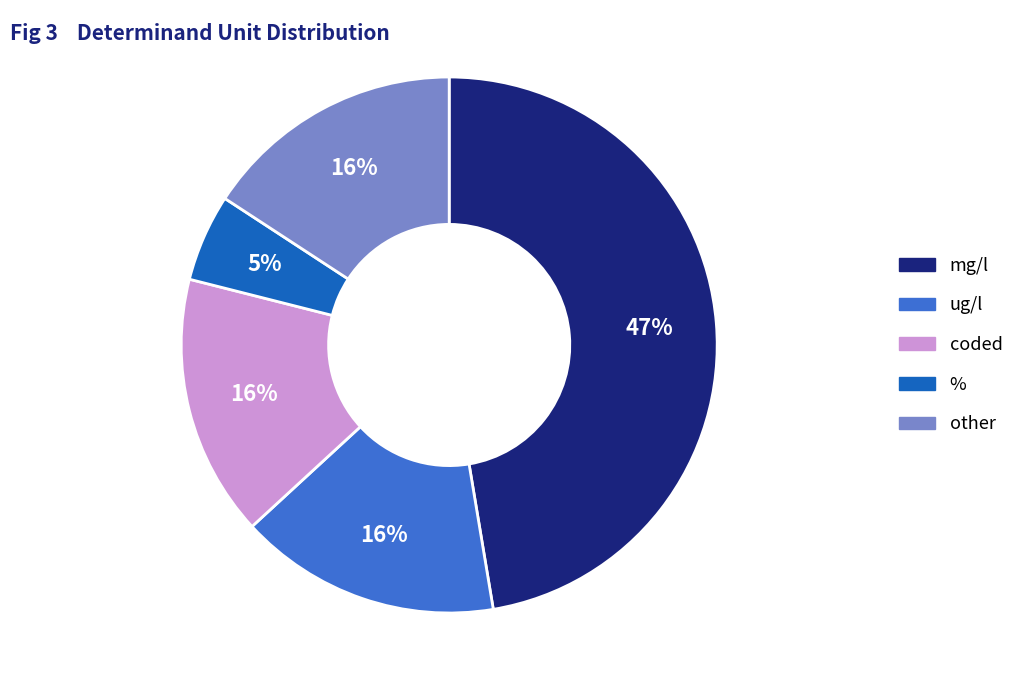

What is the ratio of the value at coded to the value at other?

1.0